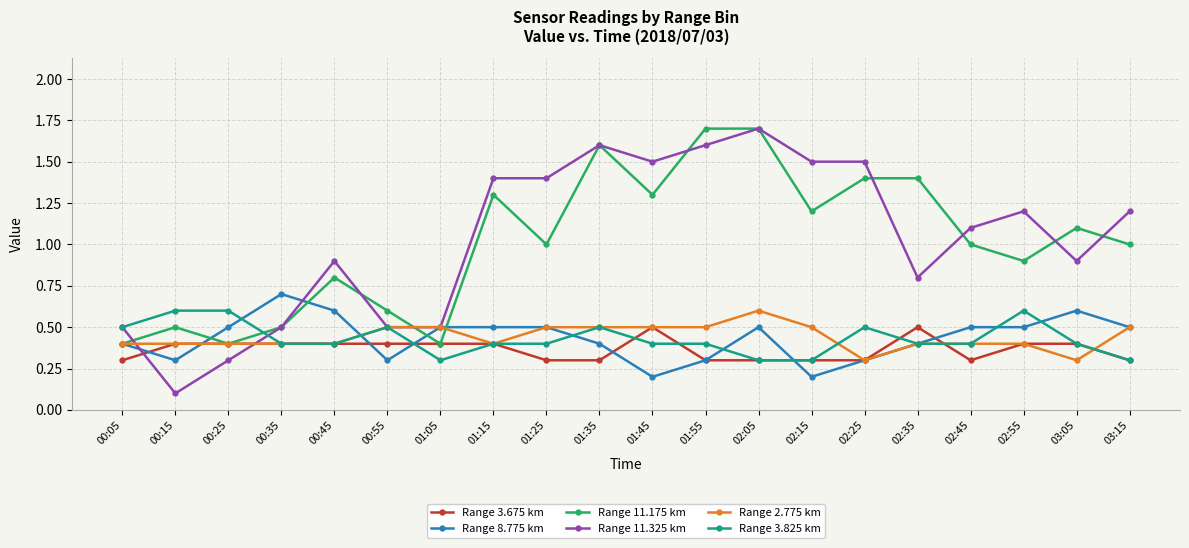

Which series changed the most between 00:15 and 02:15?

Range 11.325 km